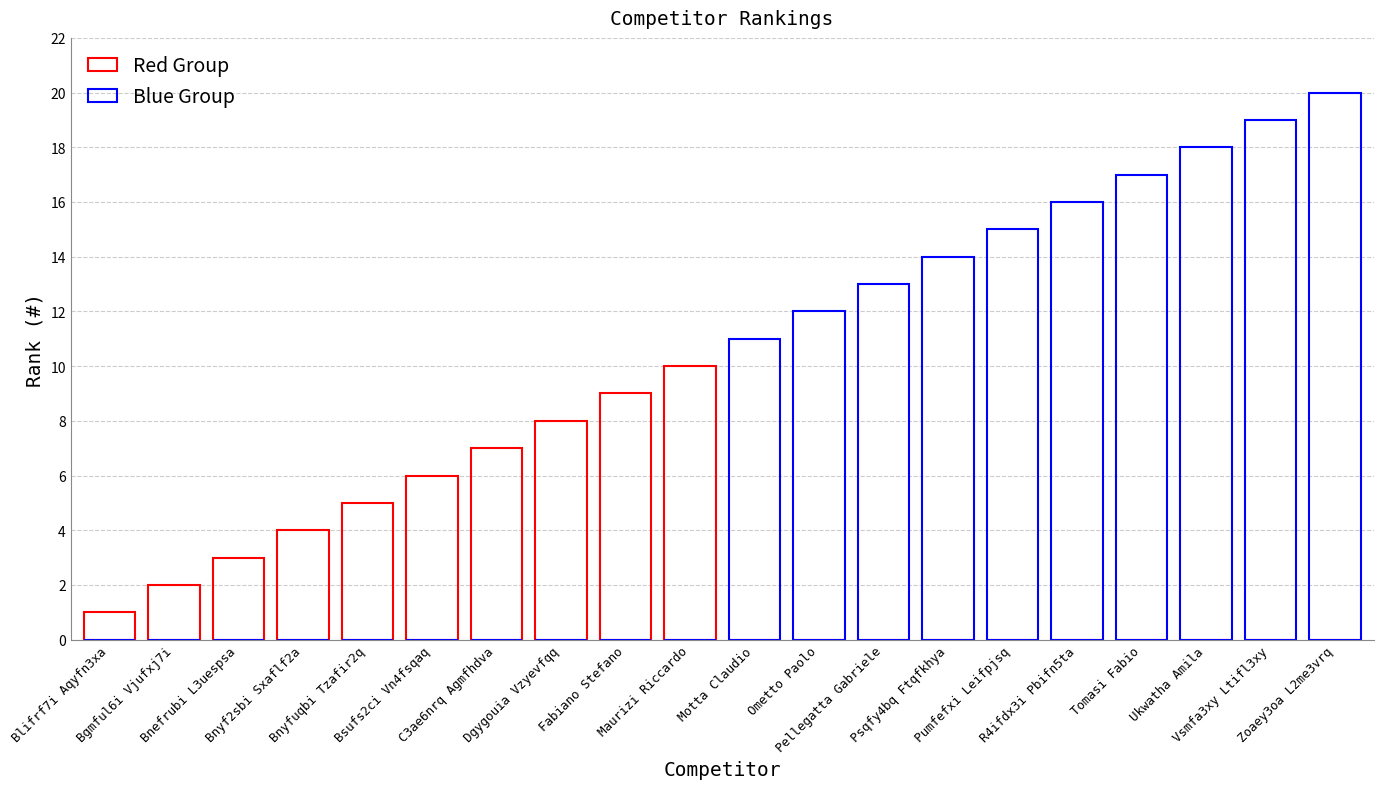

What is the sum of the Blue Group values at Motta Claudio and Bgmful6i Vjufxj7i?

11